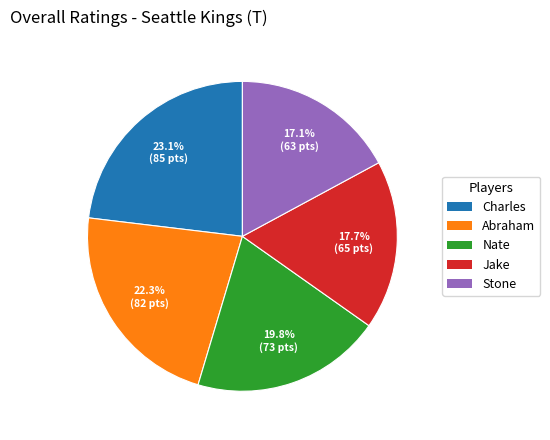

Do Abraham and Nate together represent more than half of the pie?

No